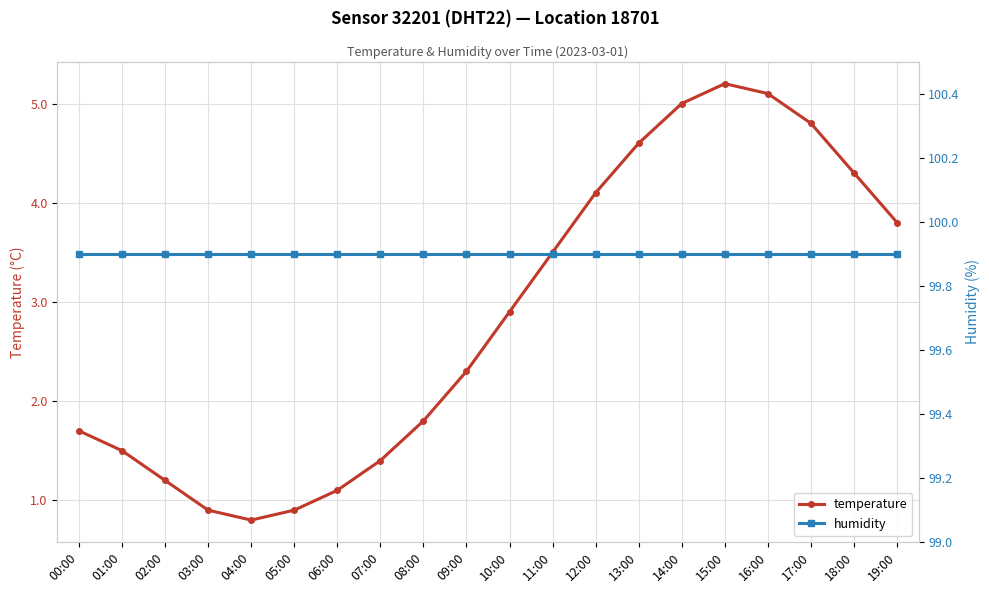

True or false: temperature and humidity cross at least once.

False